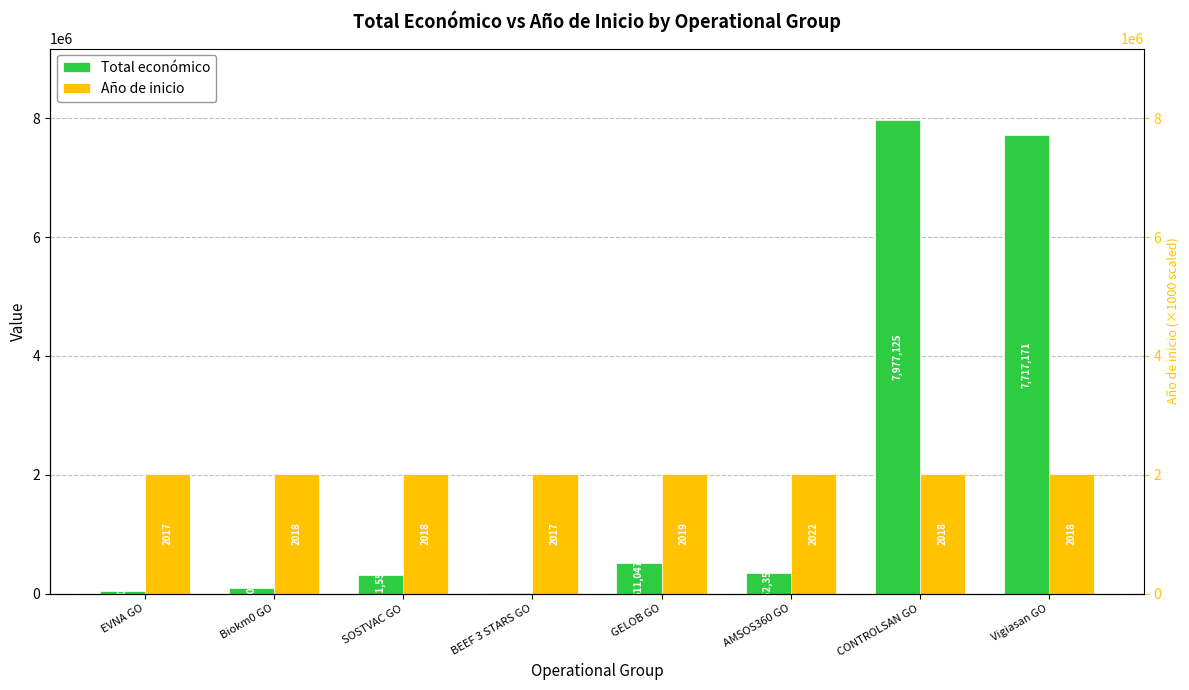

Reading right to left, transcribe all the data shown in this chart.

Total económico: 7717171	7977125	352350	511047	7000	311553	98068	42072
Año de inicio: 2018000	2018000	2022000	2019000	2017000	2018000	2018000	2017000